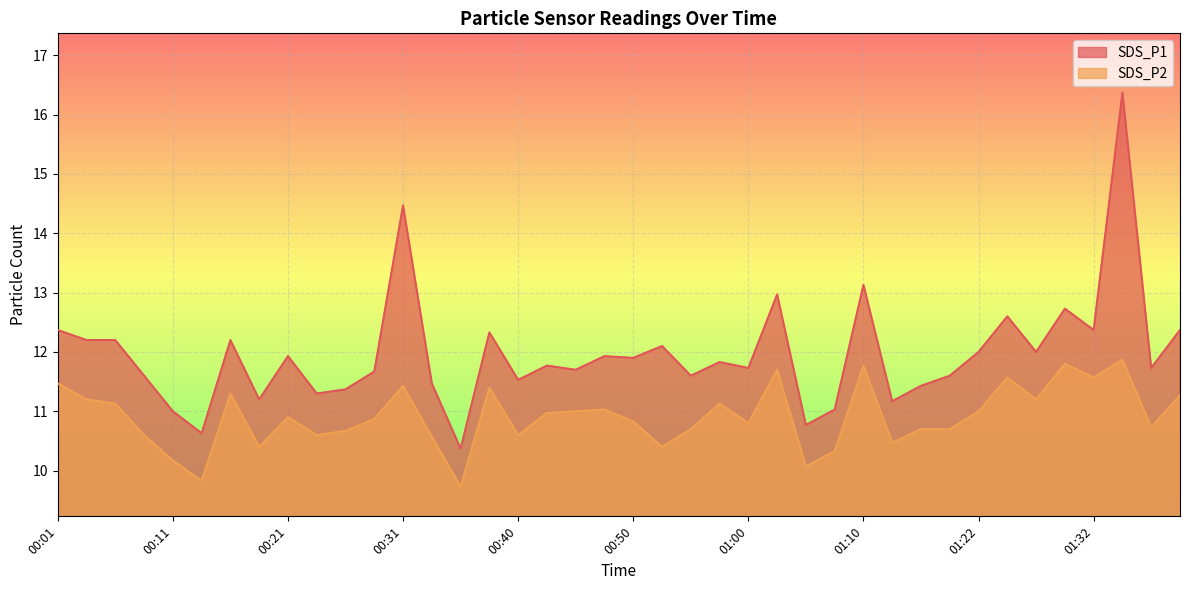

How many lines are shown in the chart?

2